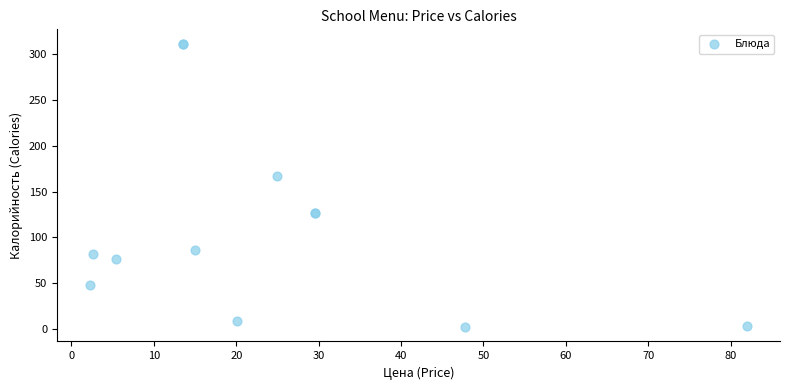

What Y value in the scatter plot is closest to 156?

167.3